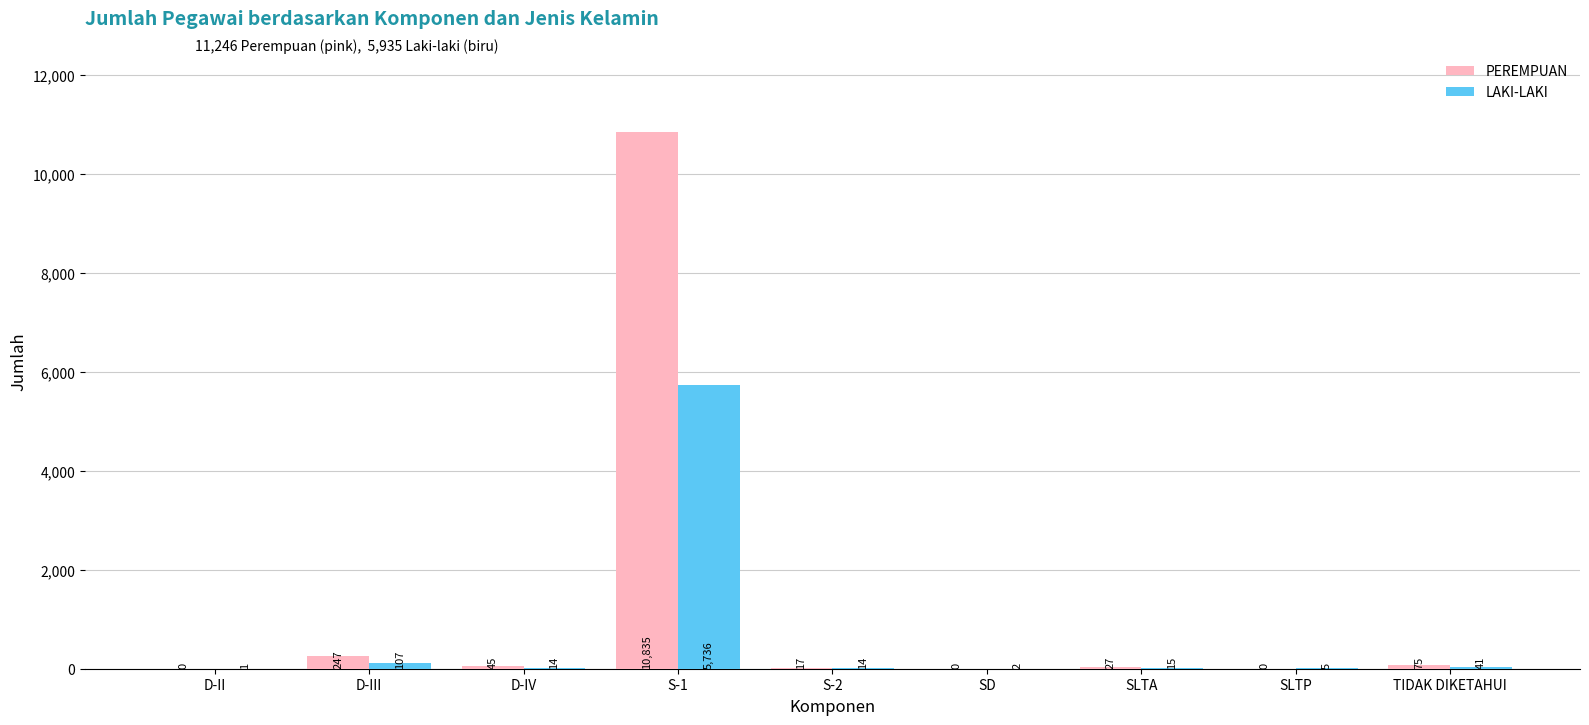

How many groups of bars are there?

9